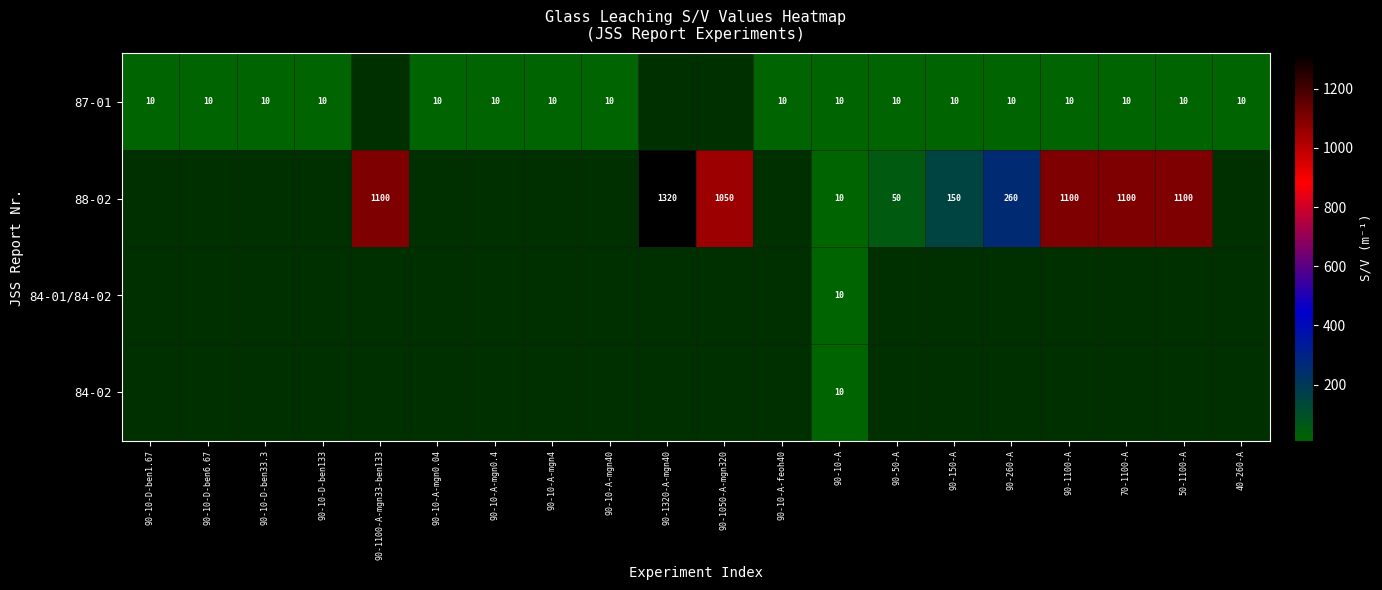

Which category has the lowest value across all series?

90-10-D-ben1.67